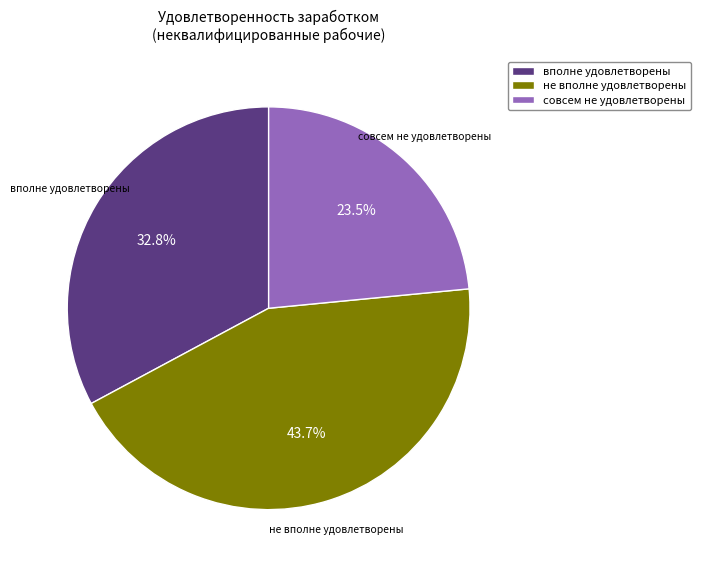

Is there any slice that represents more than half of the pie?

No